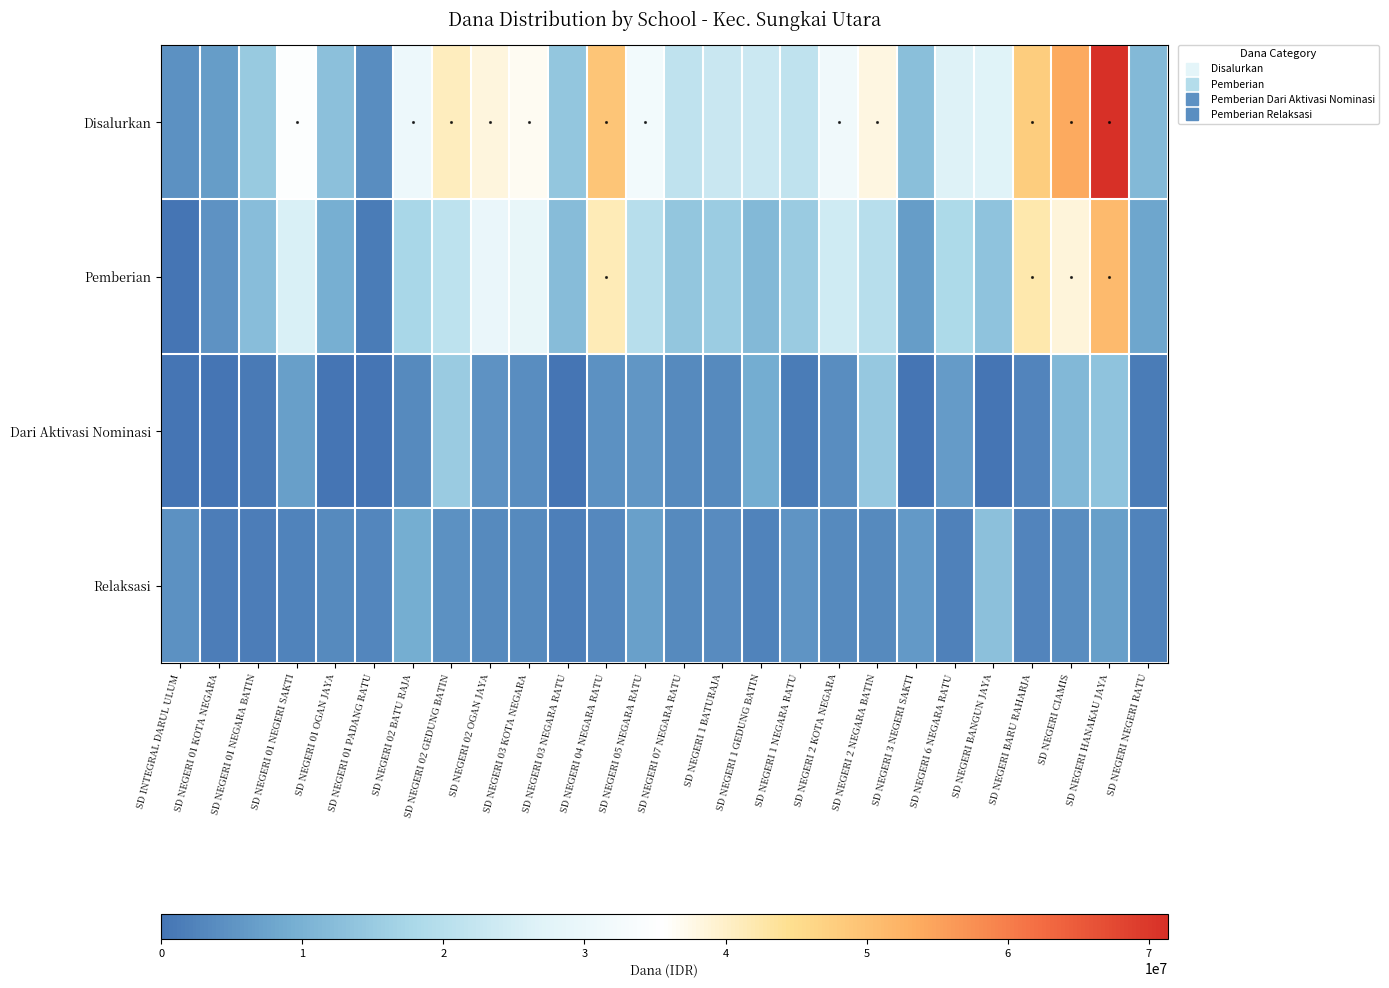

Rank the series by their maximum value, from lowest to highest.

Relaksasi, Dari Aktivasi Nominasi, Pemberian, Disalurkan